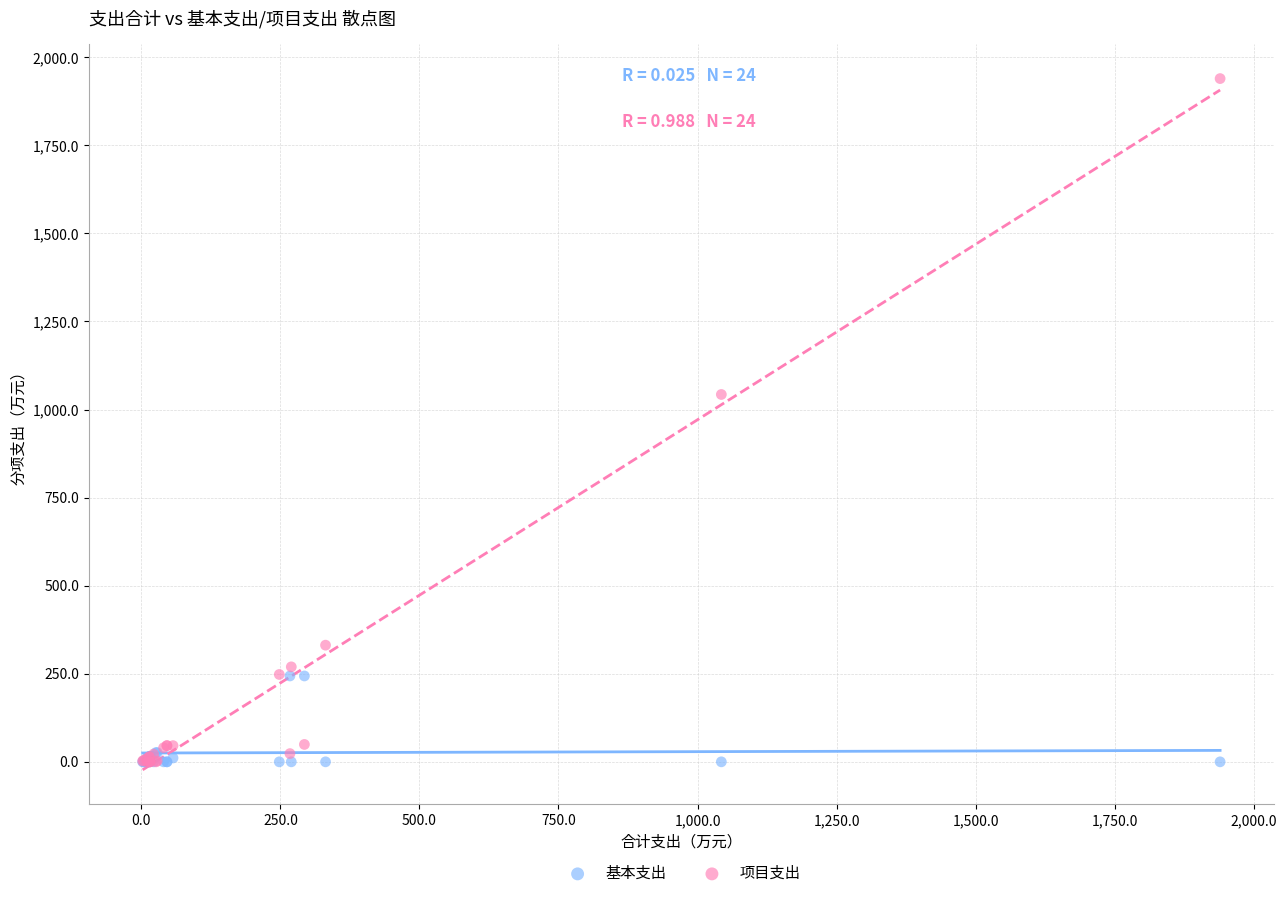

What are all the series names shown in the legend?

基本支出, 项目支出